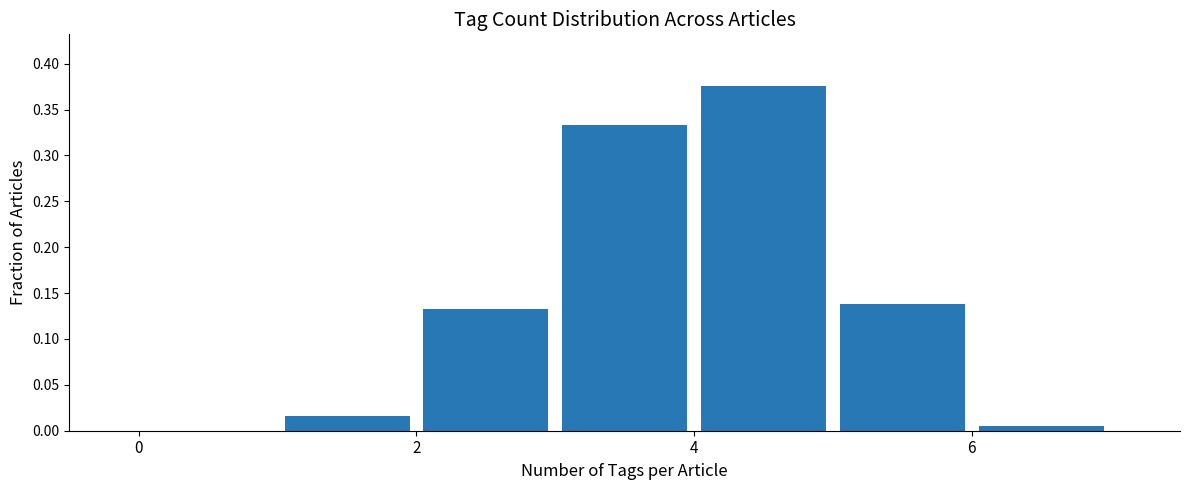

How tall is the bar that spans 5 to 6 on the x-axis? The values are not printed on the chart, so give them approximately, as read against the axis.

0.140